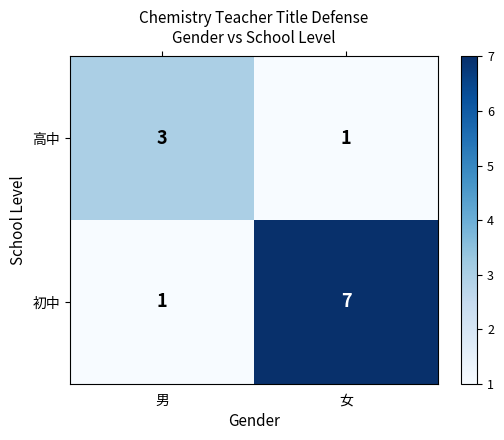

True or false: 高中 has a value of 2 at 男.

False